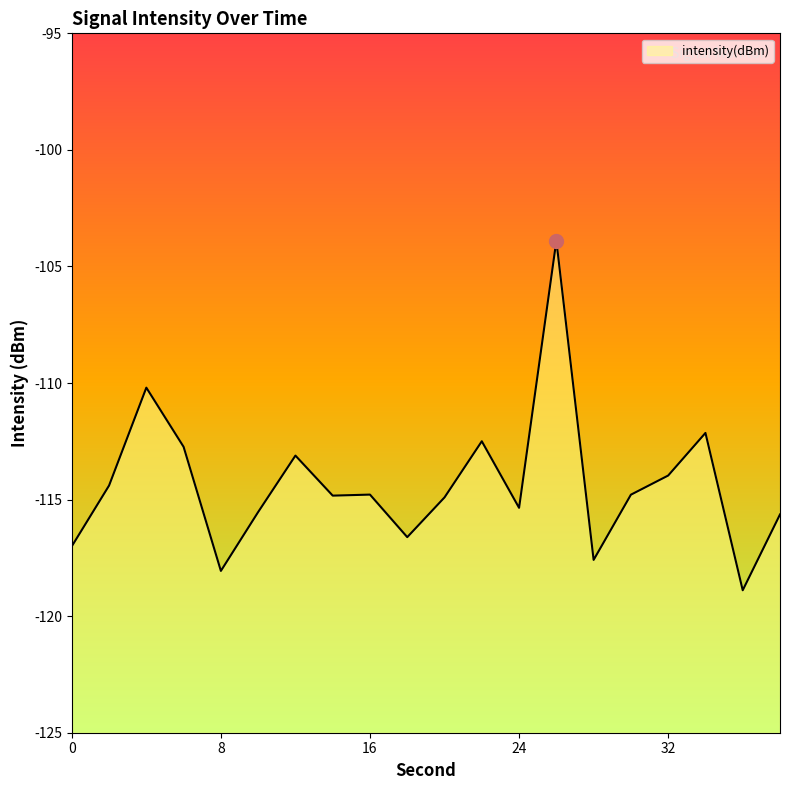

At which label is the value closest to -111?

4